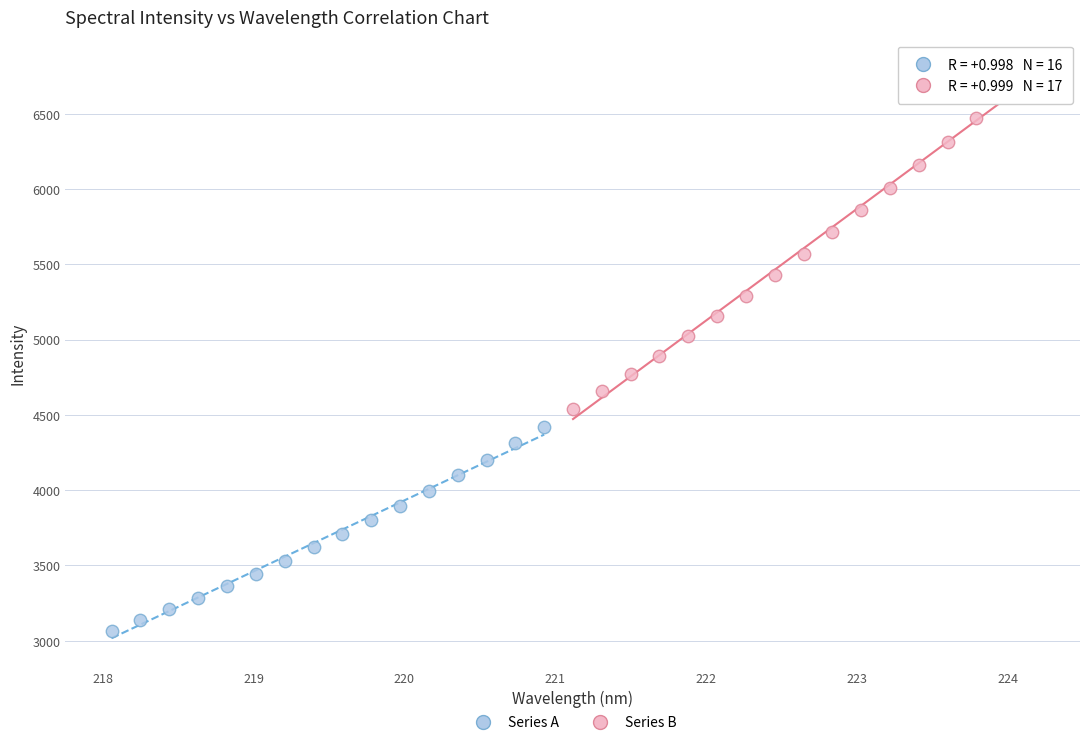

Which series has the largest Y range (max minus min)?

Series B